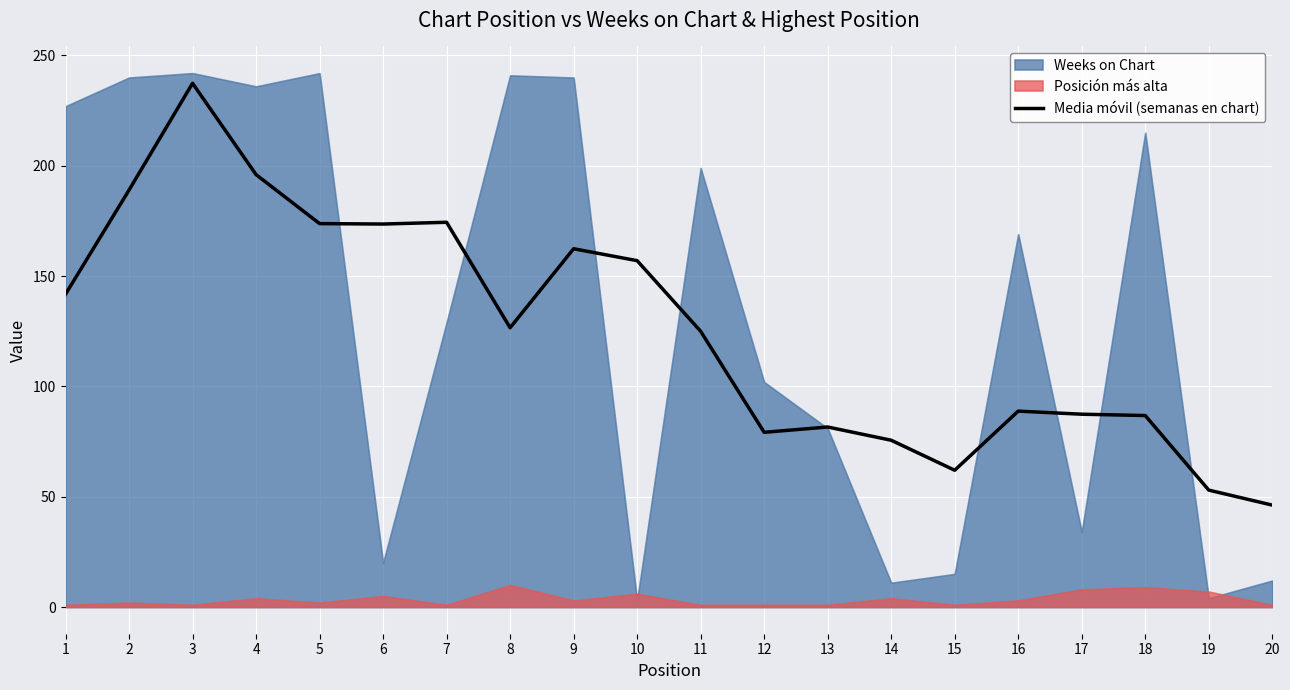

Rank the categories by value from lowest to highest.

20, 19, 15, 14, 12, 13, 18, 17, 16, 11, 8, 1, 10, 9, 6, 5, 7, 2, 4, 3